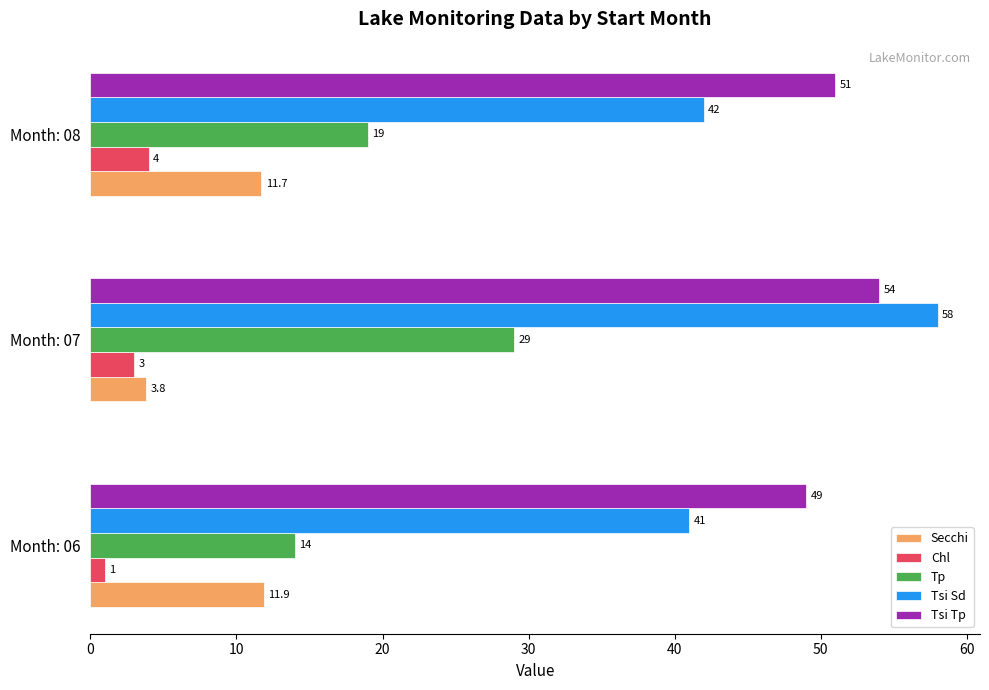

At which category is the sum across all series the highest?

Month: 07